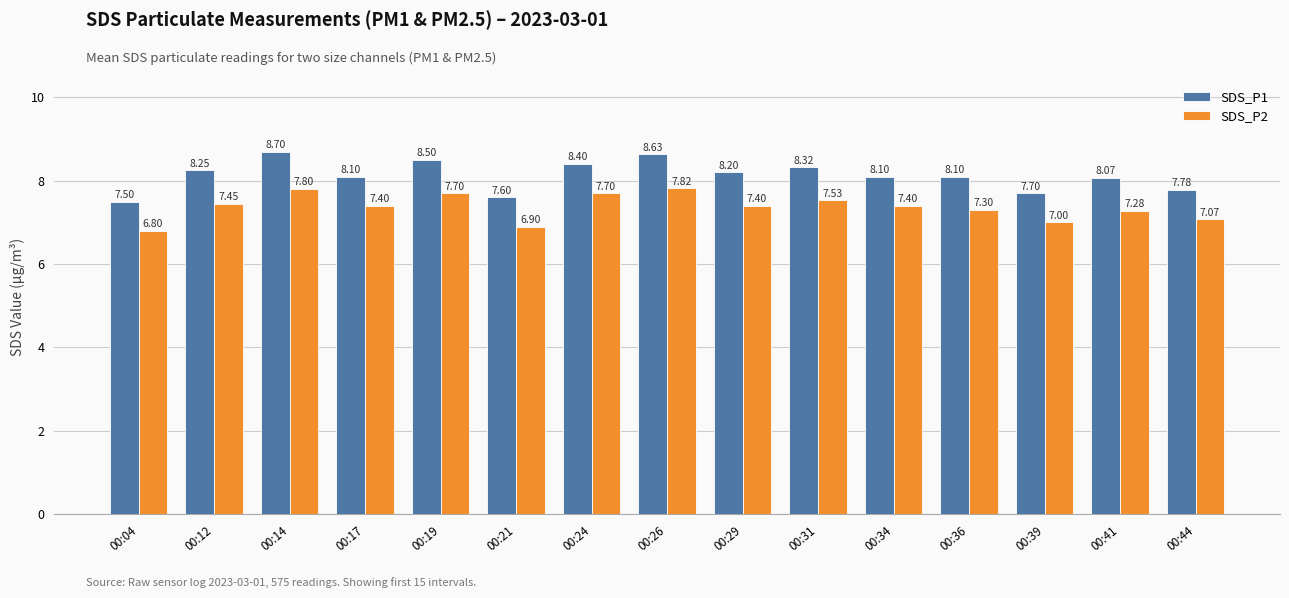

Rank the series by their average value, from lowest to highest.

SDS_P2, SDS_P1